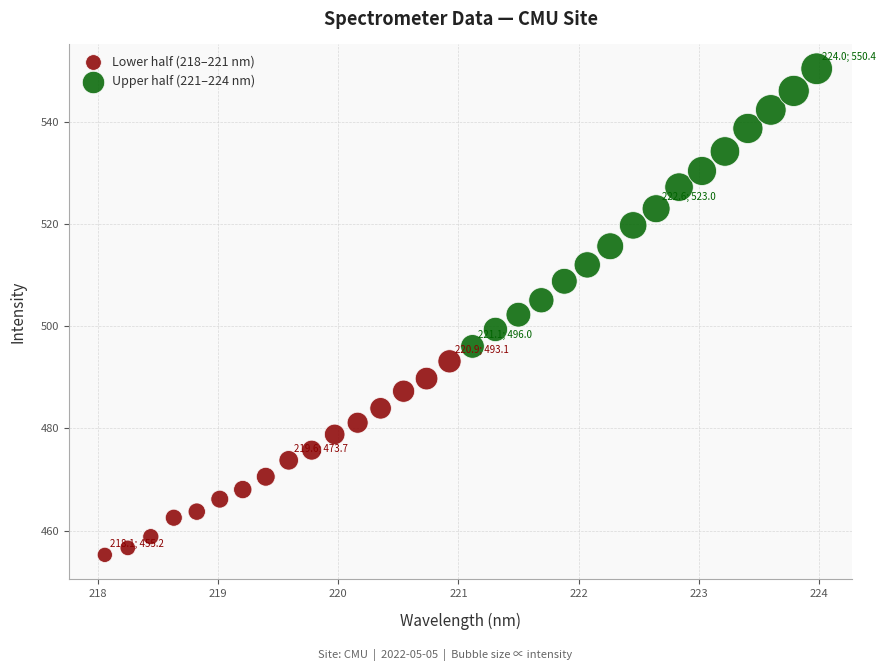

Which series contains the highest Y value?

Upper half (221–224 nm)